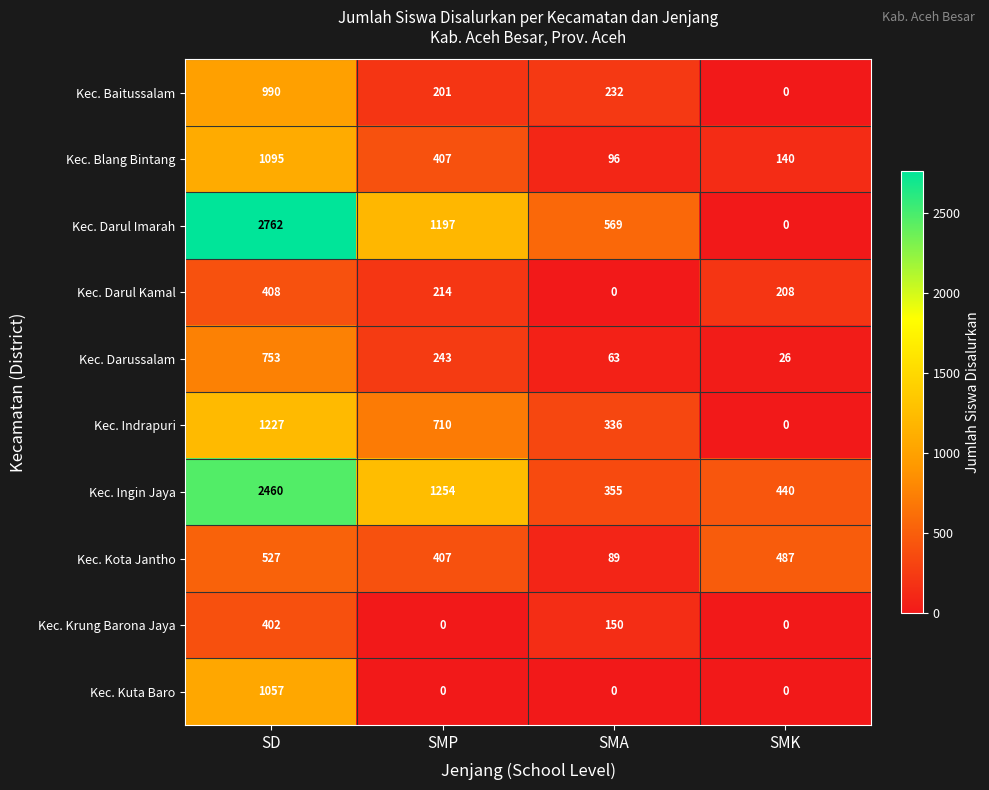

What is the difference between the maximum and minimum values in the Kec. Baitussalam series?

990